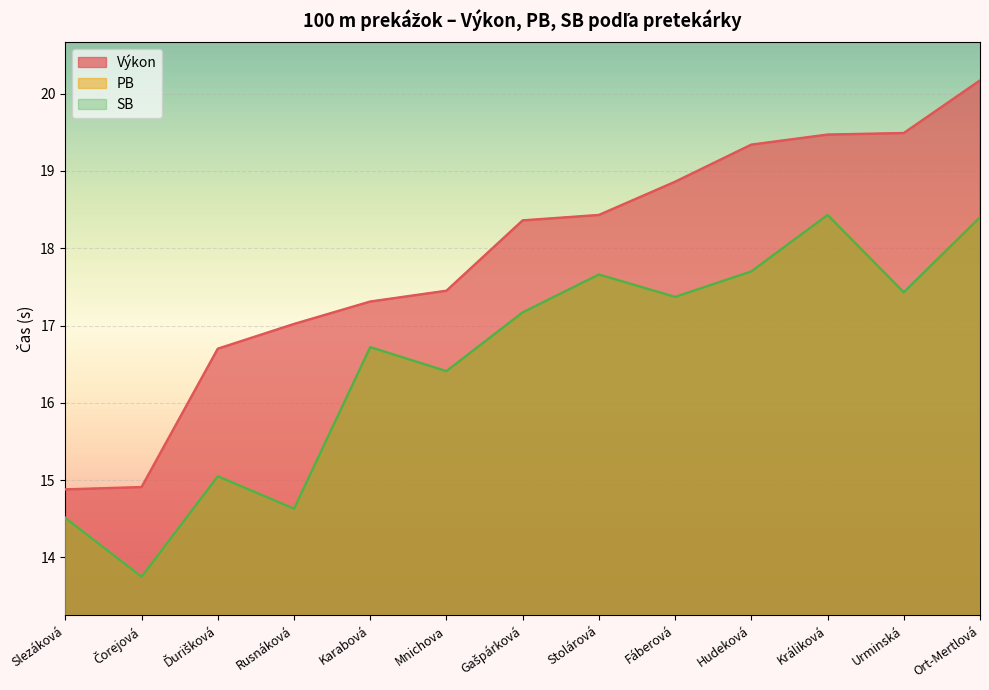

Which series has the widest spread of values?

Výkon